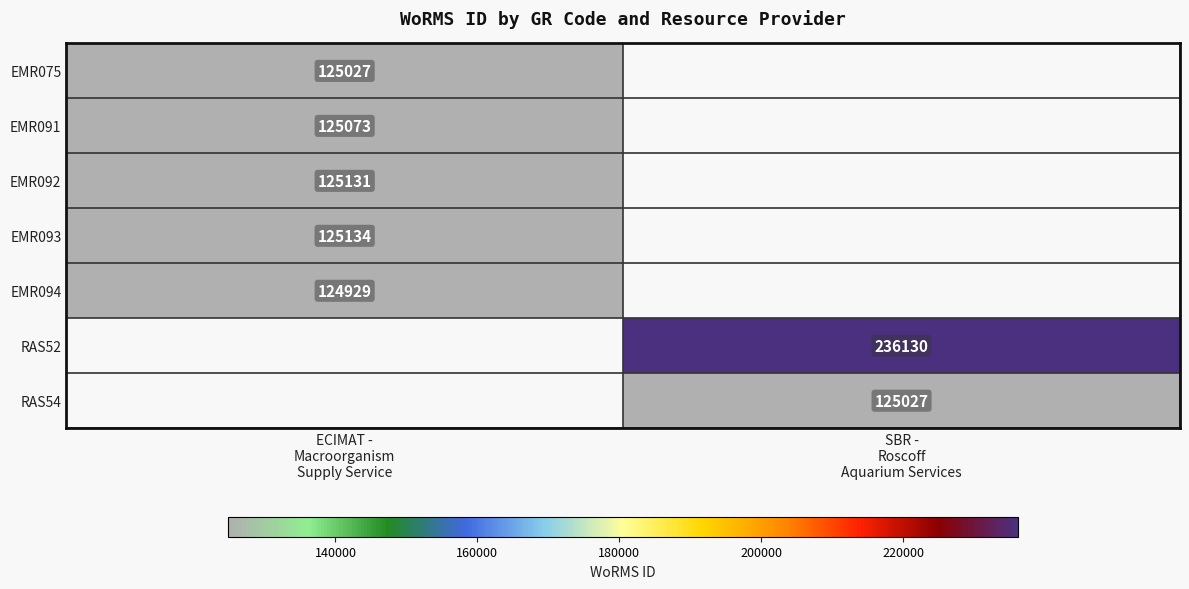

Which category has the highest value in the EMR093 series?

ECIMAT - Macroorganism Supply Service